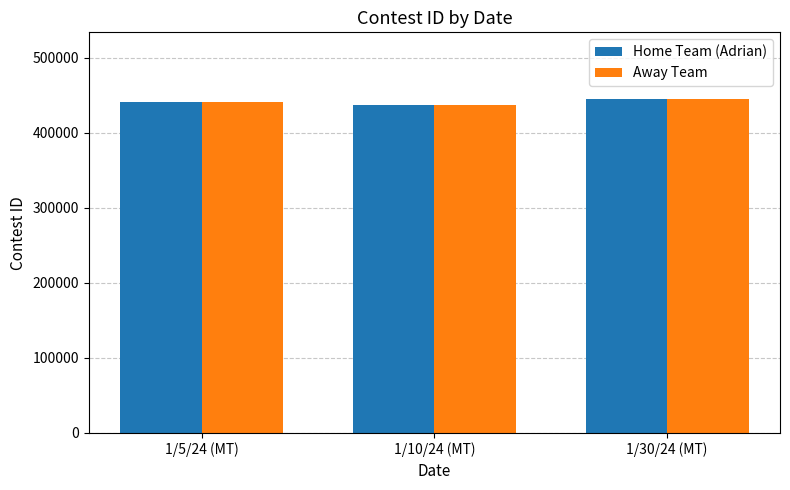

What is the maximum value shown in the chart?

444676